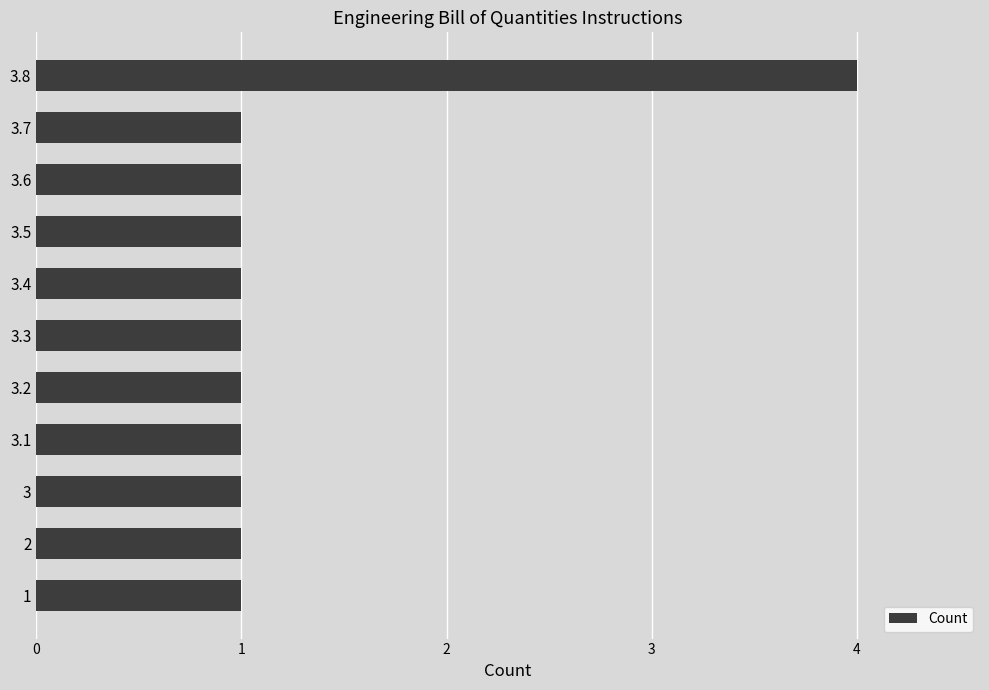

What is the difference between the maximum and minimum values?

3